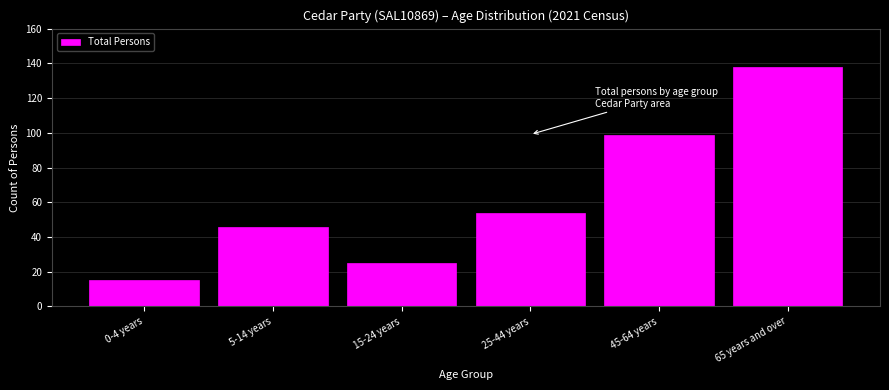

Reading left to right, what are all the values shown in this chart?

0-4 years=15	5-14 years=46	15-24 years=25	25-44 years=54	45-64 years=99	65 years and over=138